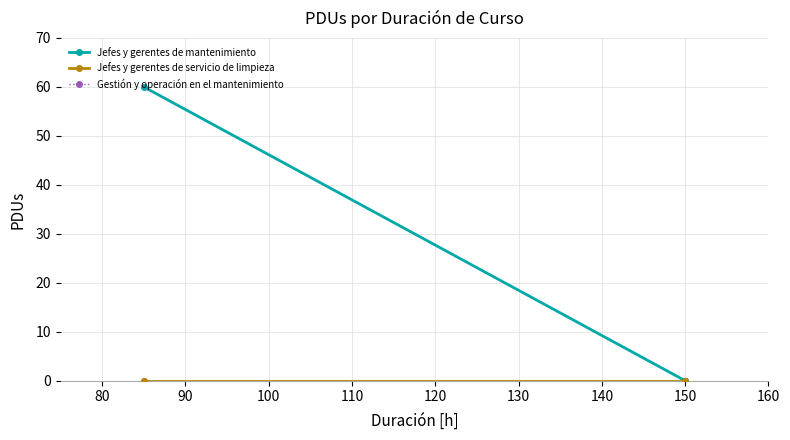

At 150, list the series in order from largest to smallest.

Jefes y gerentes de mantenimiento, Jefes y gerentes de servicio de limpieza, Gestión y operación en el mantenimiento